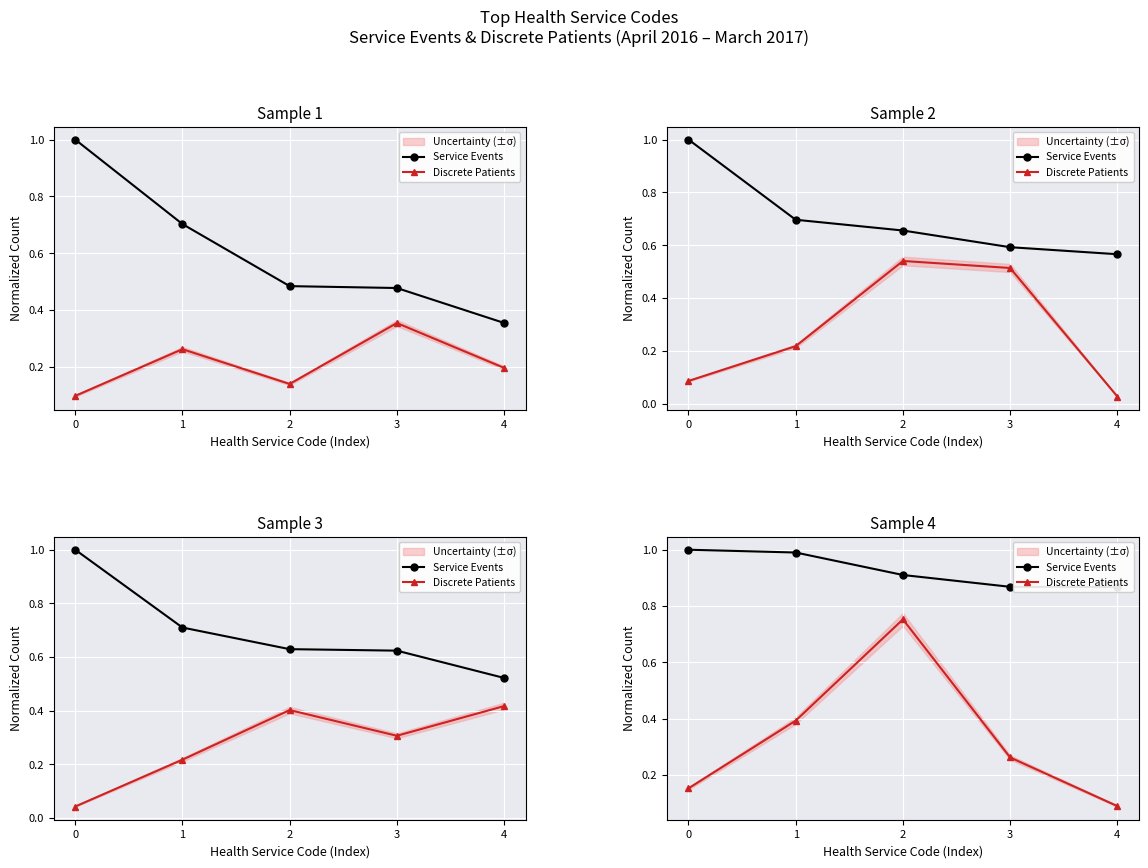

Rank the categories by Discrete Patients value from lowest to highest.

4, 0, 3, 1, 2